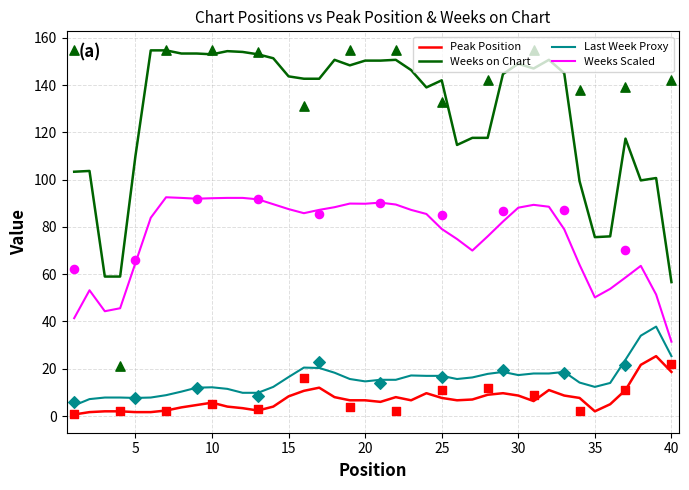

Which series contains the highest Y value?

Weeks on Chart